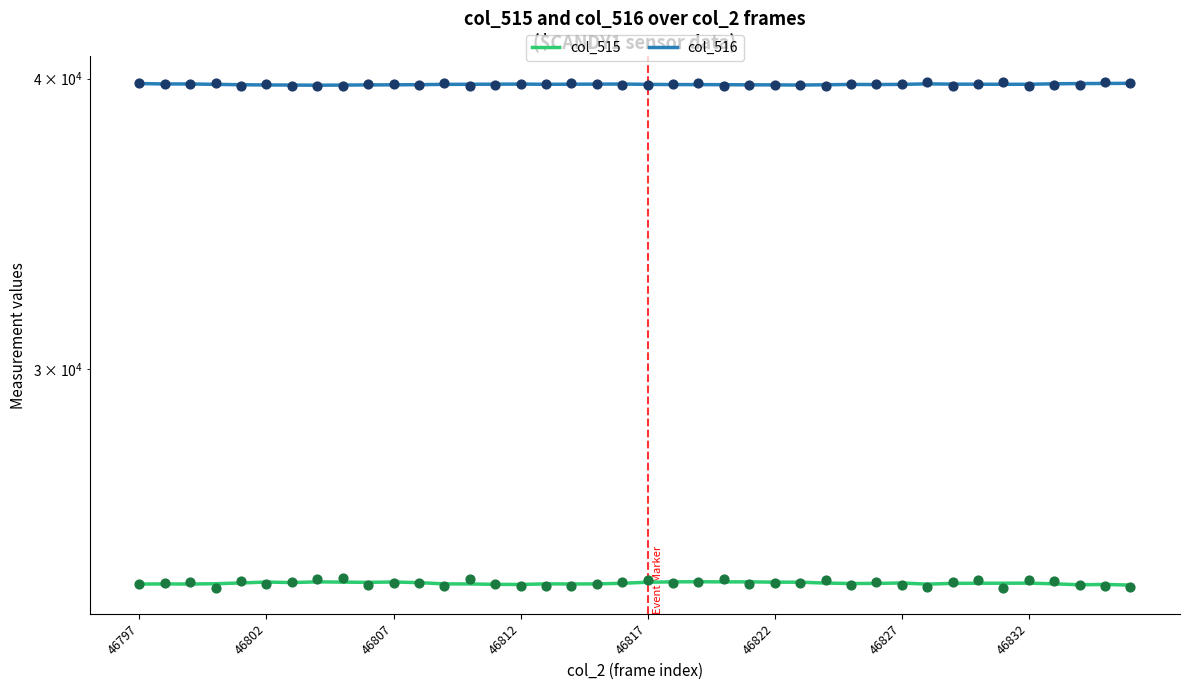

Which series reaches the minimum Y coordinate?

col_515